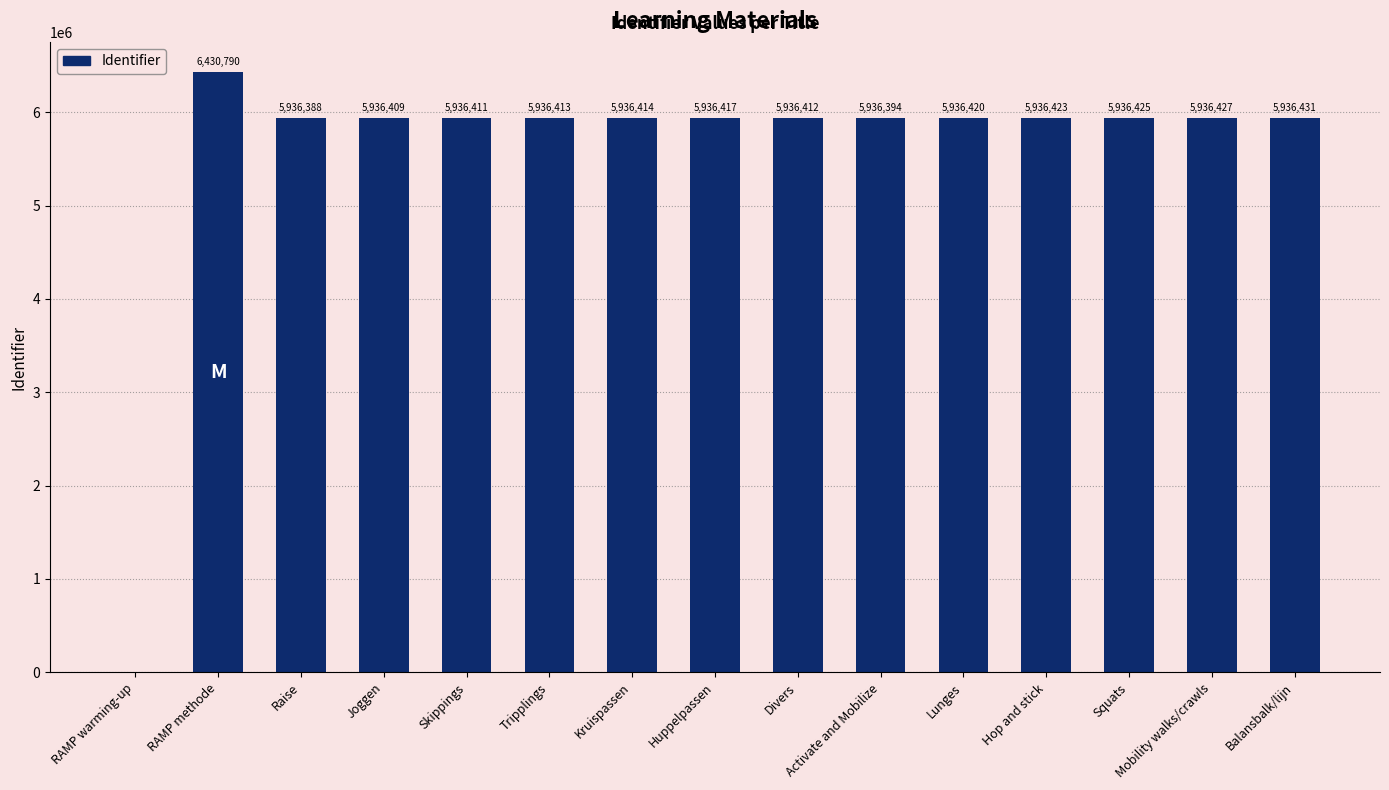

What is the greatest value displayed?

6430790